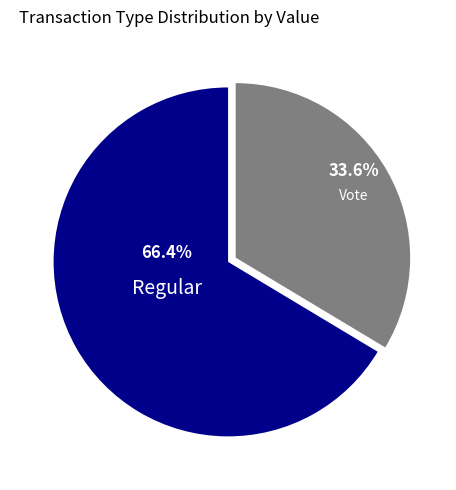

Rank the categories by value from lowest to highest.

Vote, Regular